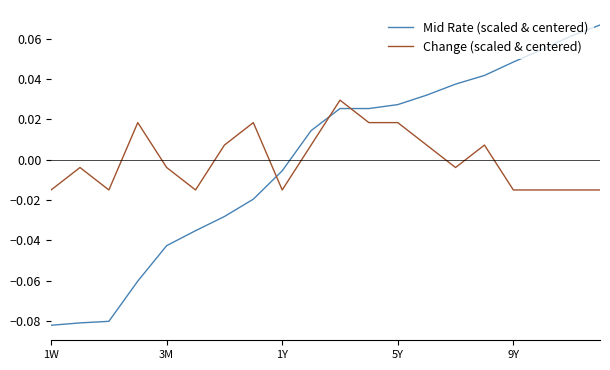

Which series has the largest range (max minus min)?

Mid Rate (scaled & centered)